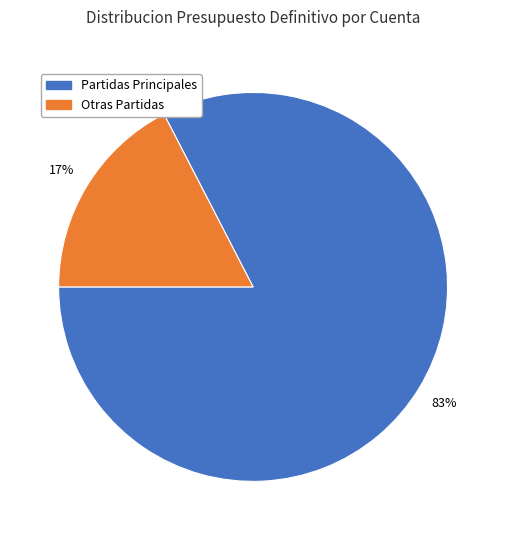

To the nearest percent, what is the average slice percentage?

50%